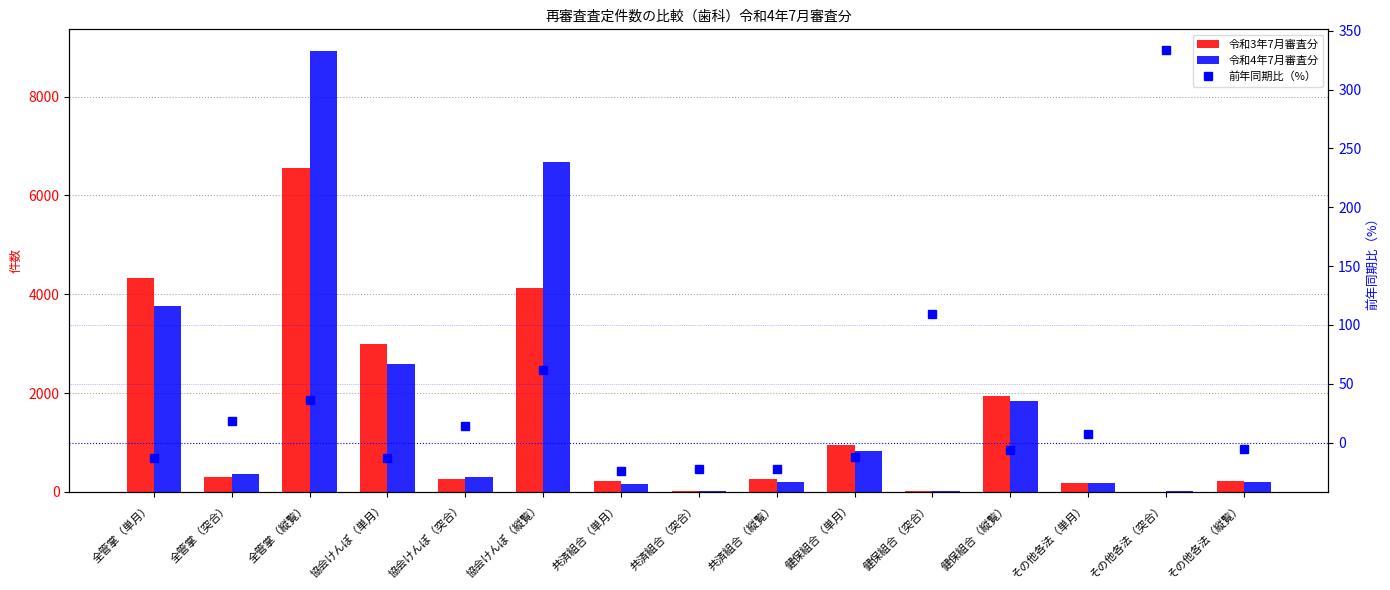

The 令和3年7月審査分 series shows 101.4 at 協会けんぽ（突合）. True or false?

False